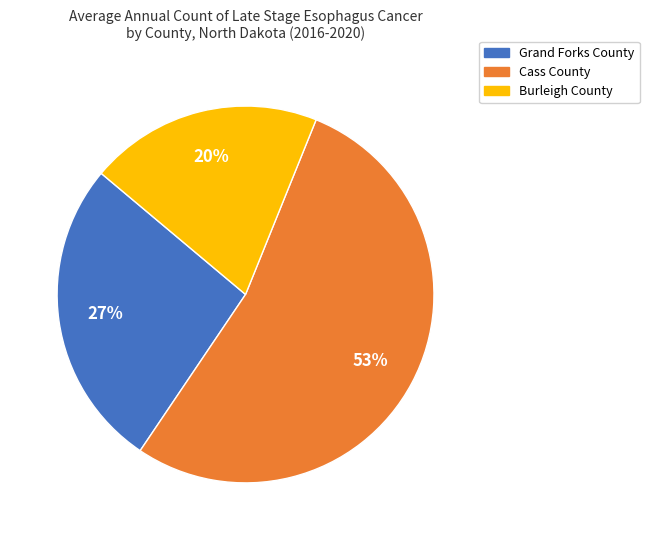

Which category has the biggest portion of the pie?

Cass County